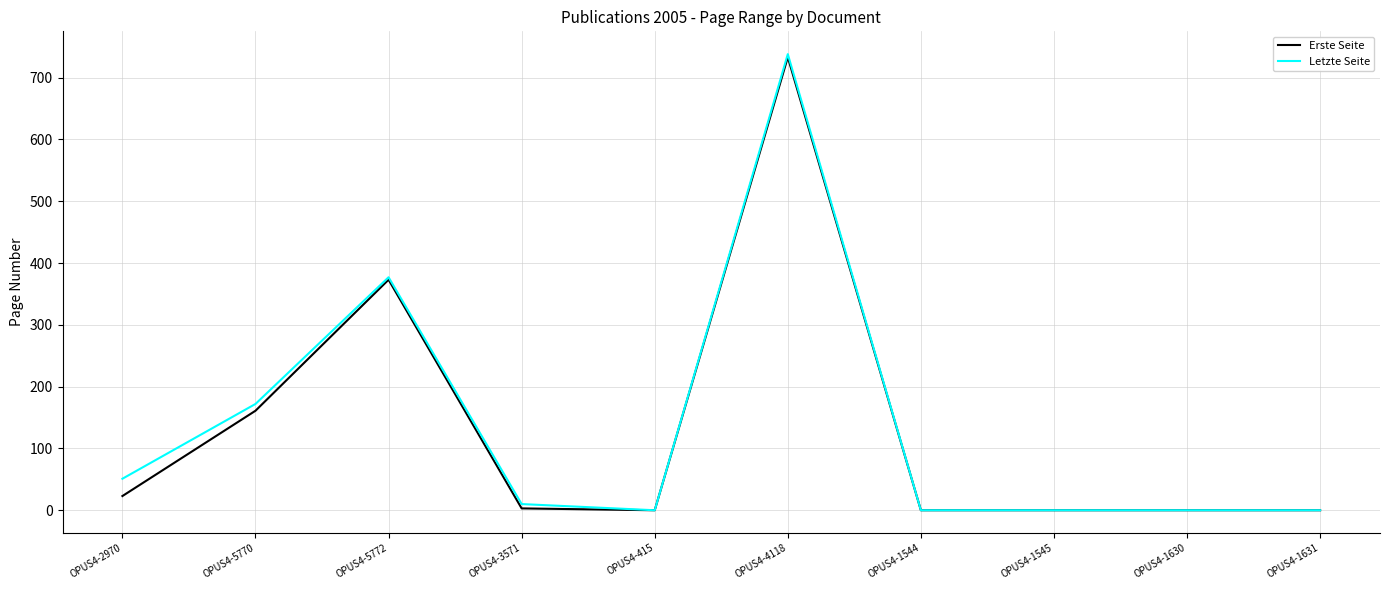

Where is Letzte Seite nearest to the value 369?

OPUS4-5772